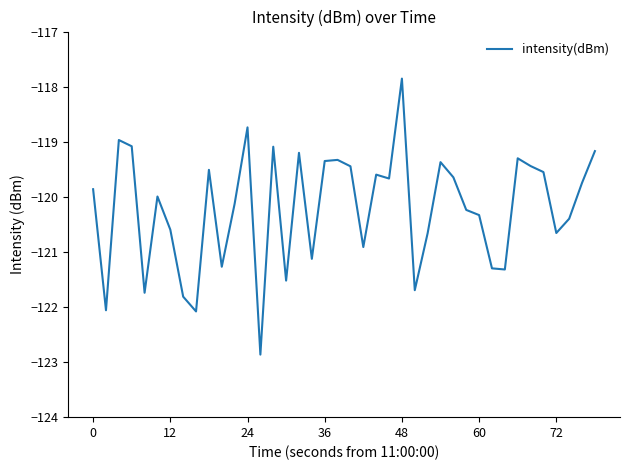

What is the greatest value displayed?

-117.9